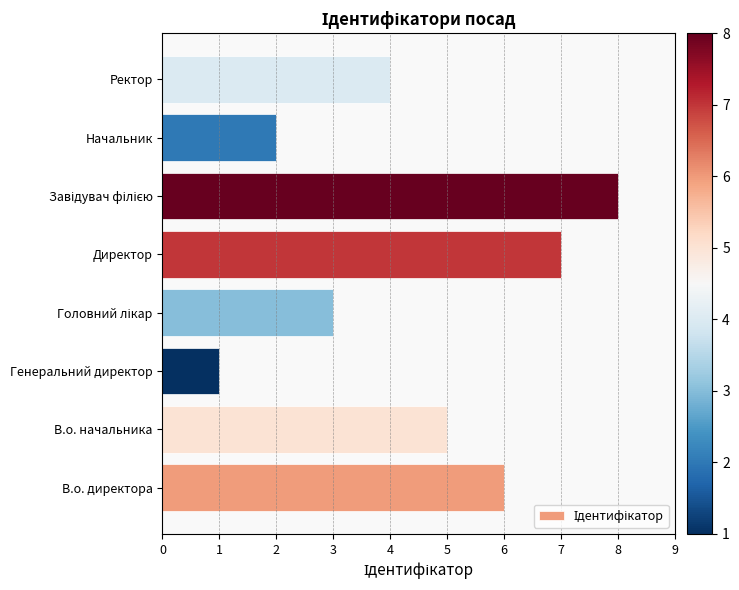

What is the greatest value displayed?

8